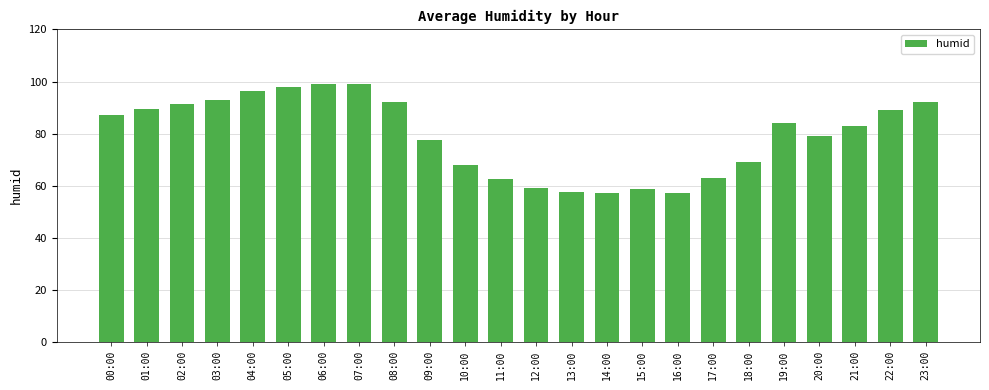

Which has a higher value, 13:00 or 03:00?

03:00